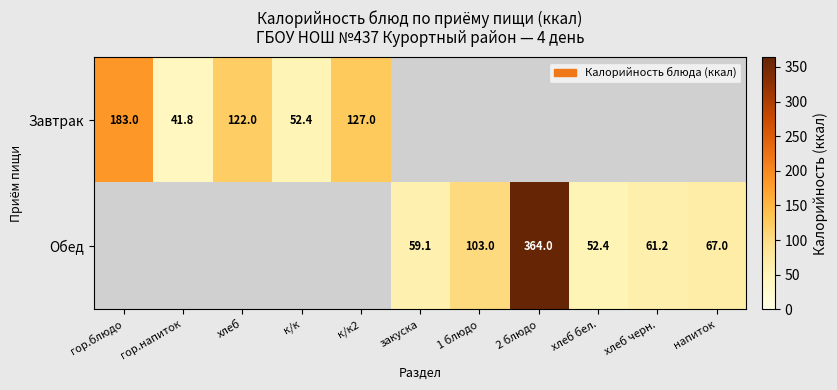

True or false: Завтрак has a value of 246.5 at гор.блюдо.

False